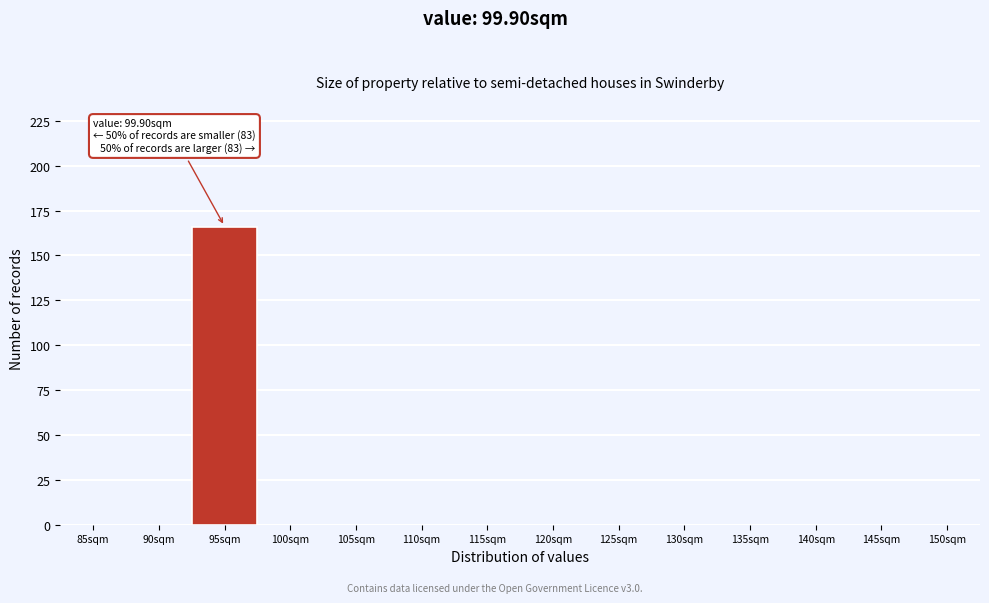

Reading right to left, what are all the values shown in this chart?

150sqm=0	145sqm=0	140sqm=0	135sqm=0	130sqm=0	125sqm=0	120sqm=0	115sqm=0	110sqm=0	105sqm=0	100sqm=0	95sqm=166	90sqm=0	85sqm=0